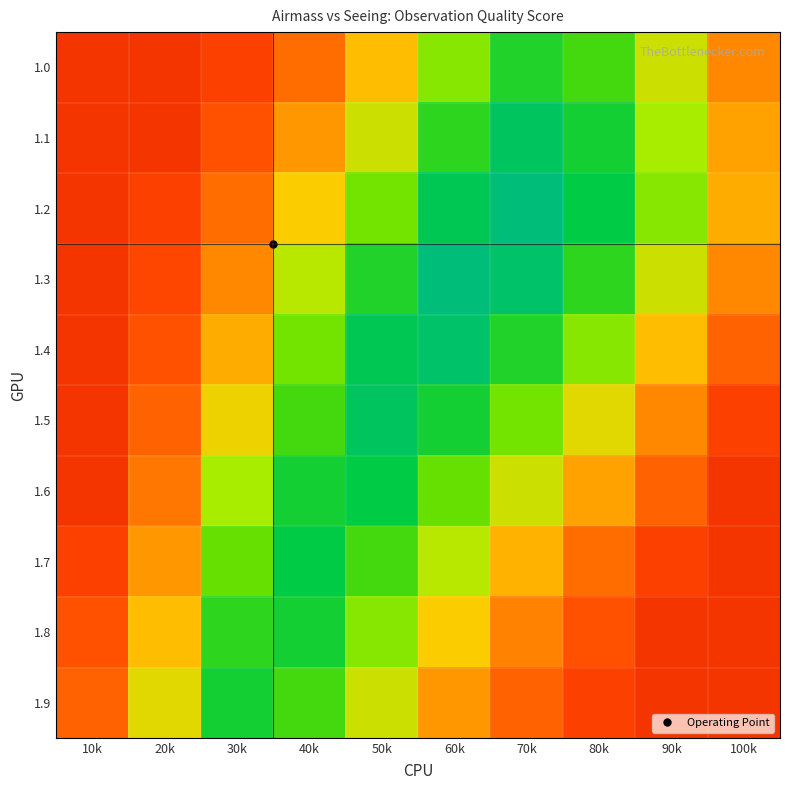

Rank the series at 40k from lowest to highest value.

1.0, 1.1, 1.2, 1.3, 1.4, 1.5, 1.9, 1.6, 1.8, 1.7